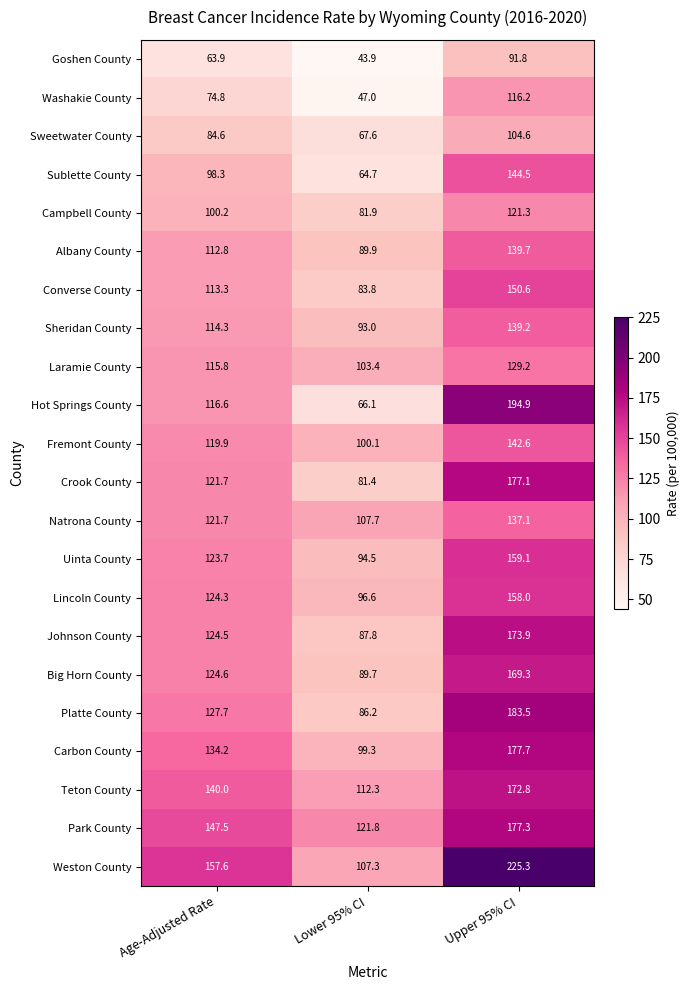

Which category has the lowest value across all series?

Lower 95% CI